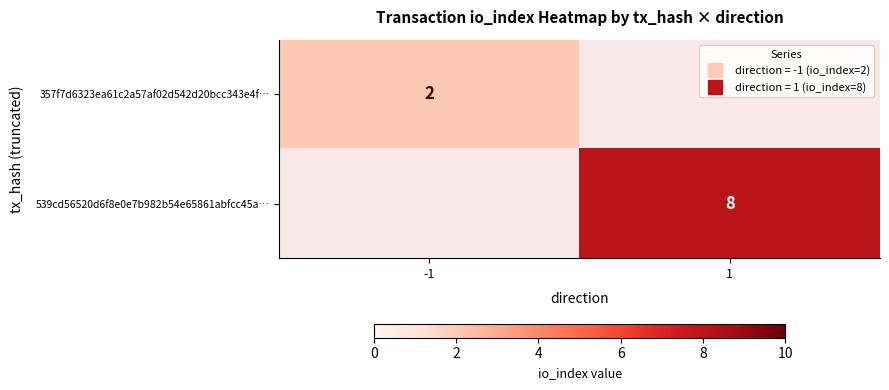

Count the number of categories in the chart.

2